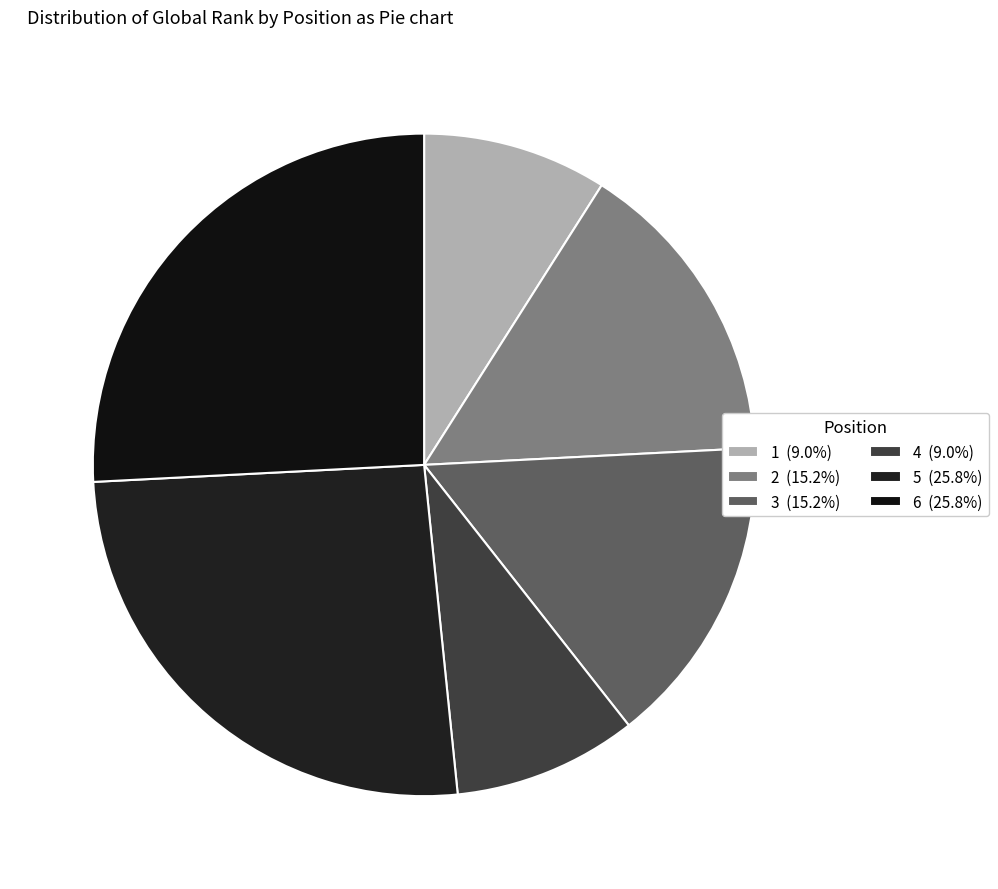

Approximately how many times larger is the value at 5 compared to 2?

1.7